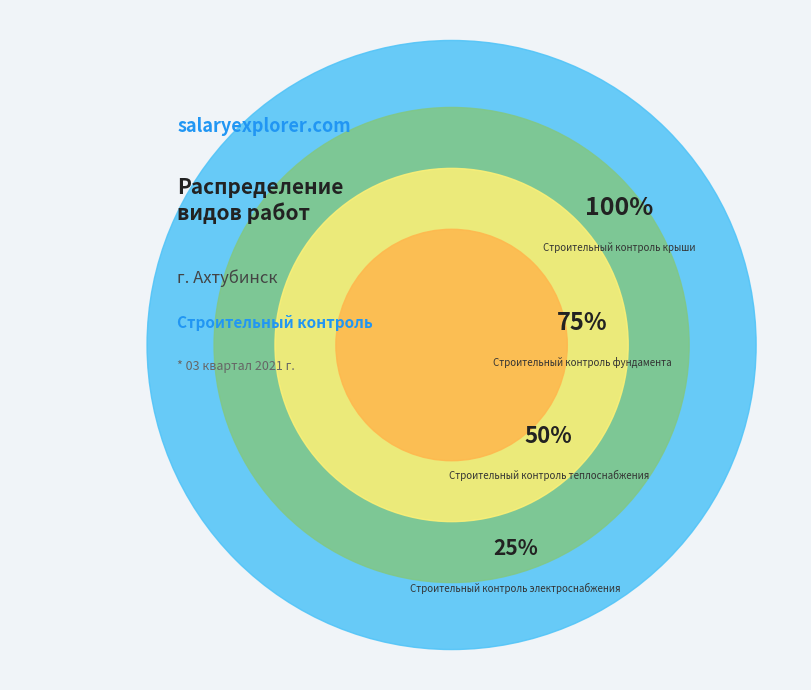

Which category has the smallest portion of the pie?

Строительный контроль электроснабжения